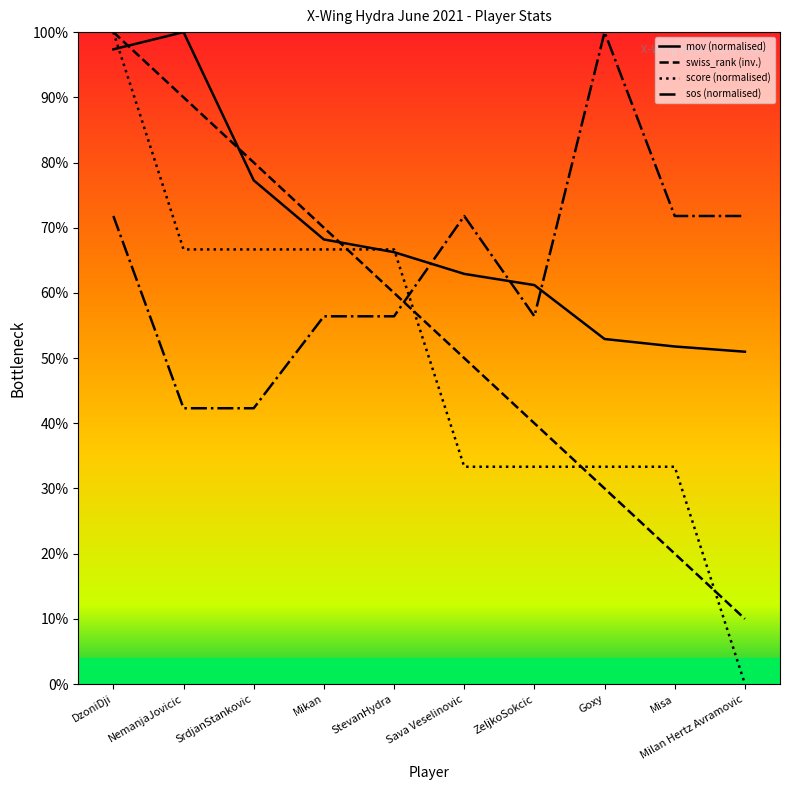

Is the value of swiss_rank at Goxy greater than the value of score at Sava Veselinovic?

No